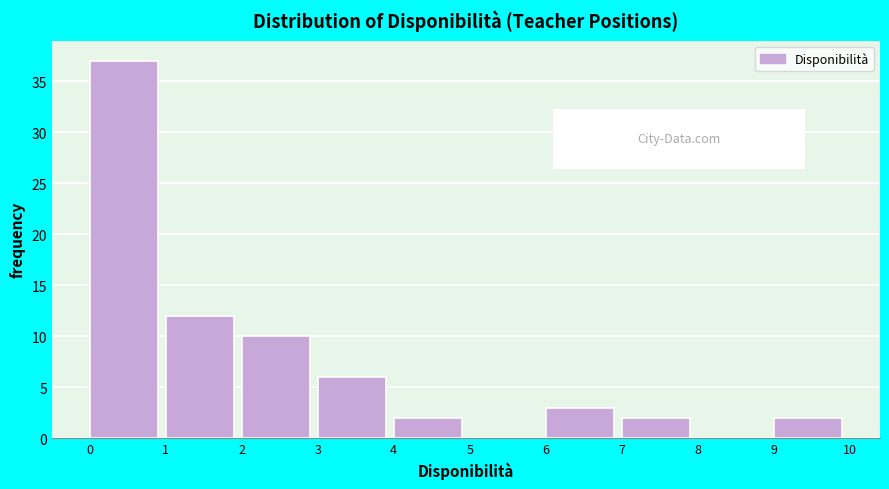

What is the height of the bar covering 2 to 3 on the x-axis? The values are not printed on the chart, so give them approximately, as read against the axis.

10